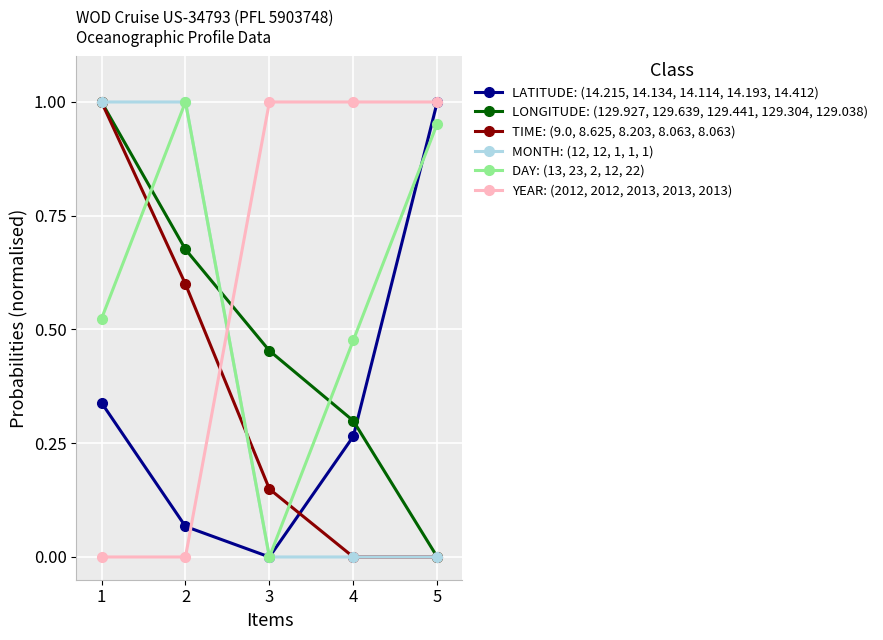

The value of LATITUDE: (14.215, 14.134, 14.114, 14.193, 14.412) at 5 is 1.0. True or false?

True